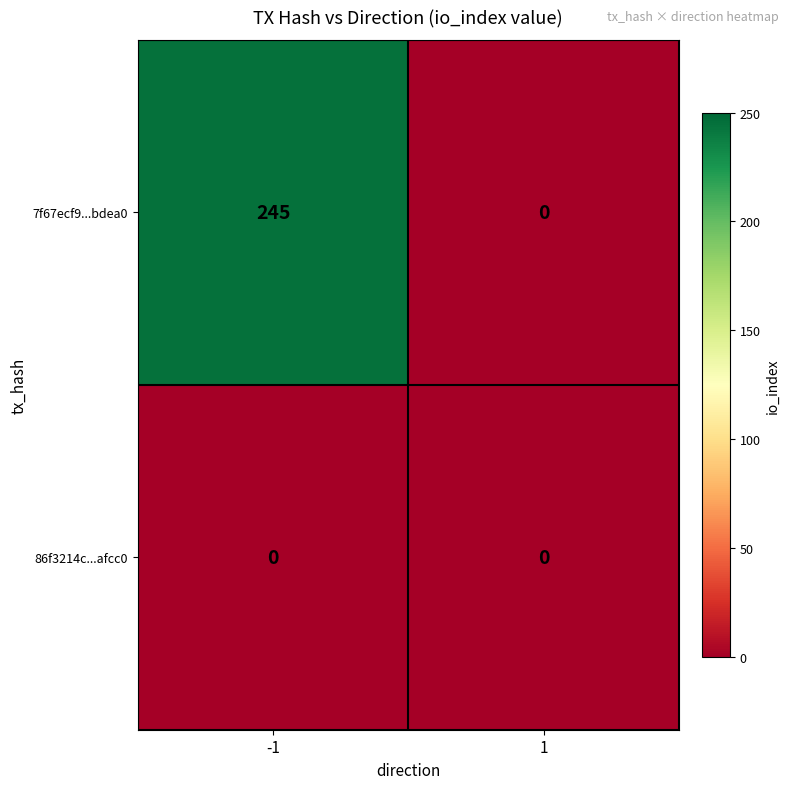

What is the difference between the maximum and minimum values in the 7f67ecf9...bdea0 series?

245